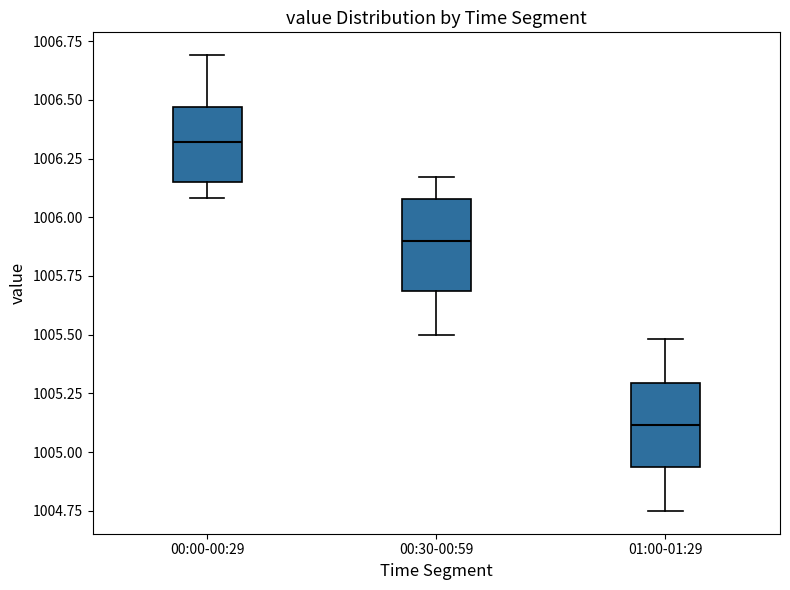

Where does the lower whisker of the box for 01:00-01:29 end on the y-axis? The values are not printed on the chart, so give them approximately, as read against the axis.

1004.75